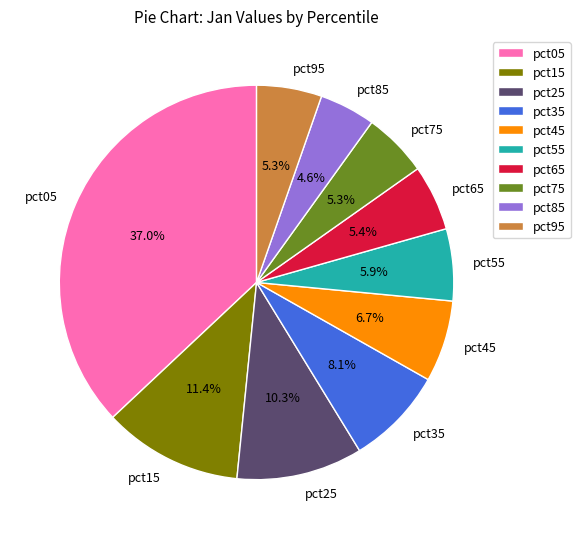

Combined, do pct95 and pct05 account for over 50%?

No